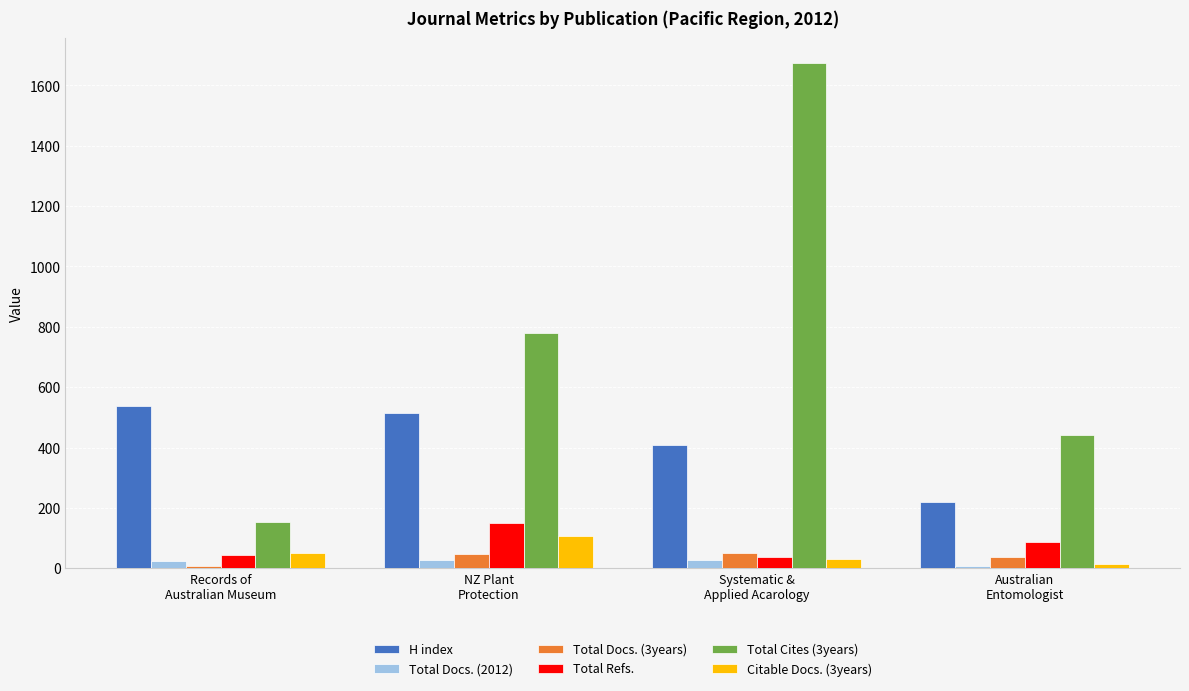

At how many categories does at least one series exceed 1109?

1